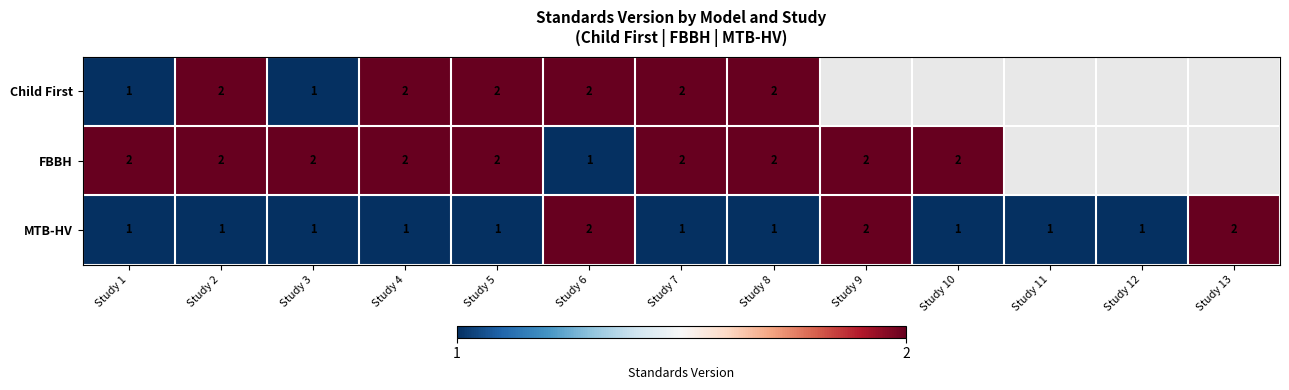

What is the minimum value shown in the chart?

1.0